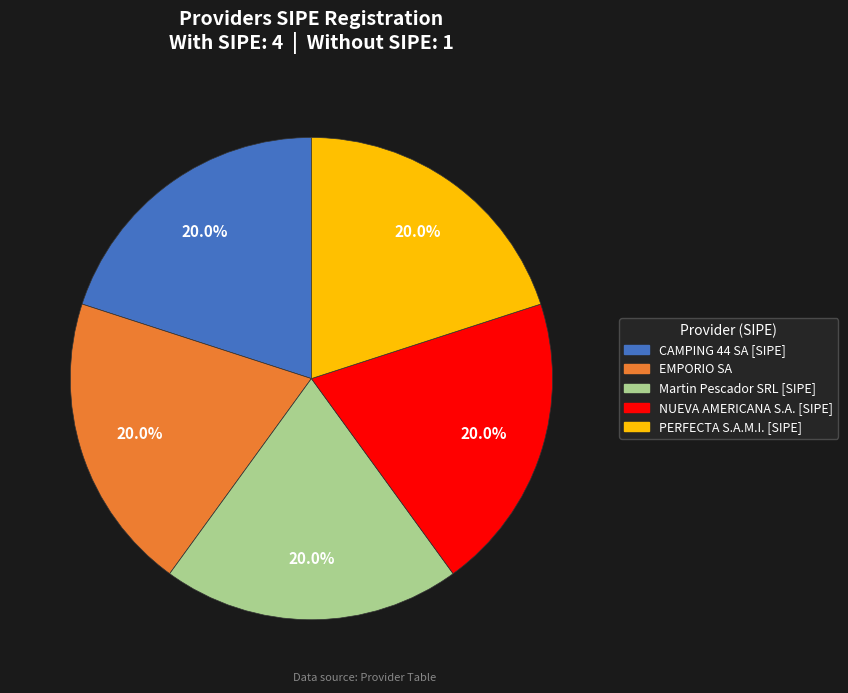

Does any single category account for the majority?

No